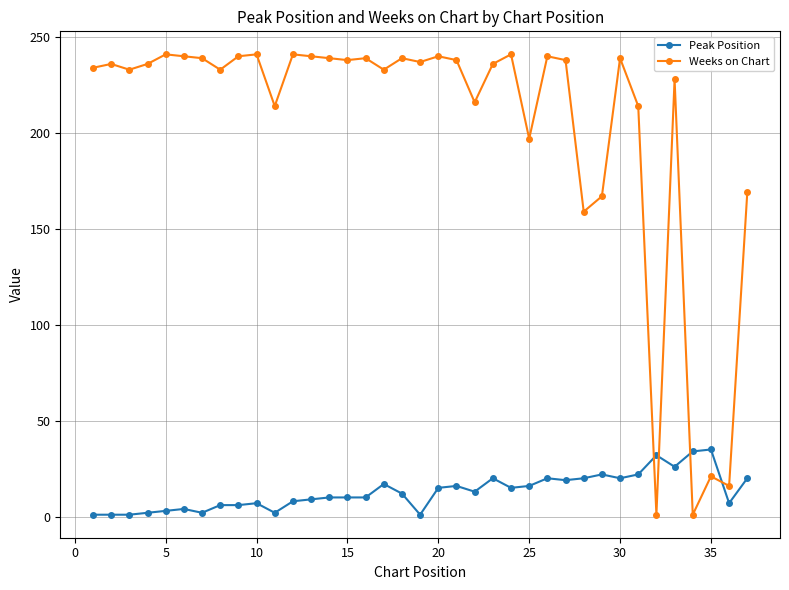

How many times do Peak Position and Weeks on Chart cross each other?

4